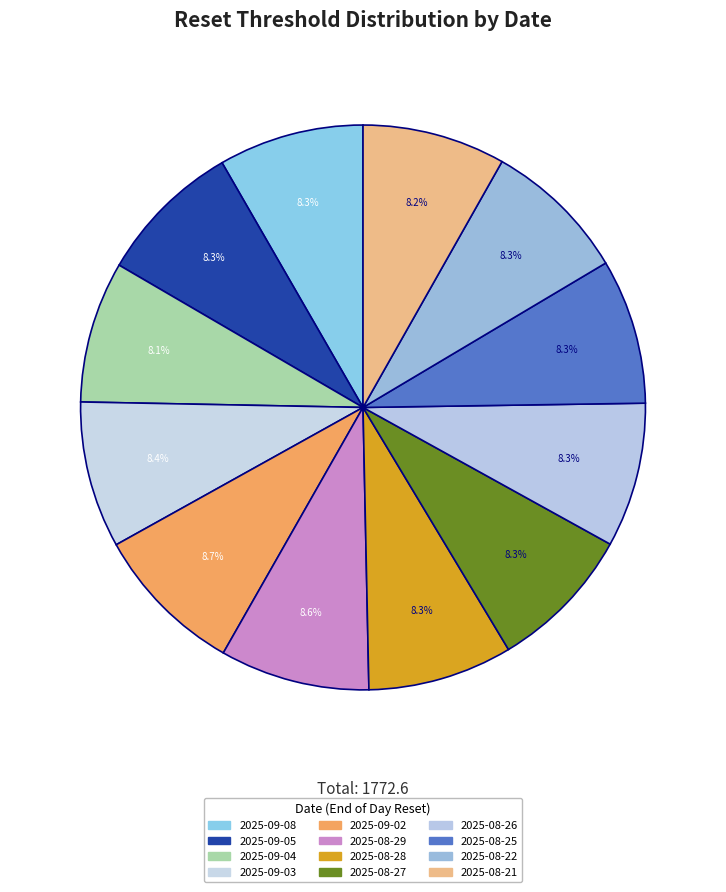

Approximately how many times larger is the value at 2025-09-08 compared to 2025-09-05?

1.0